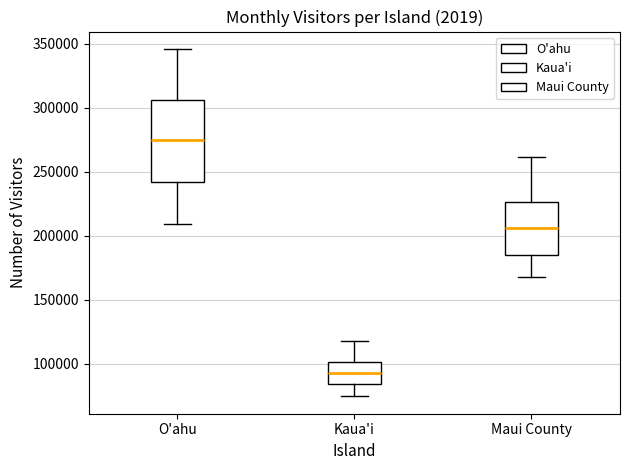

Comparing the boxes themselves (not the whiskers), which one is the tallest?

O'ahu